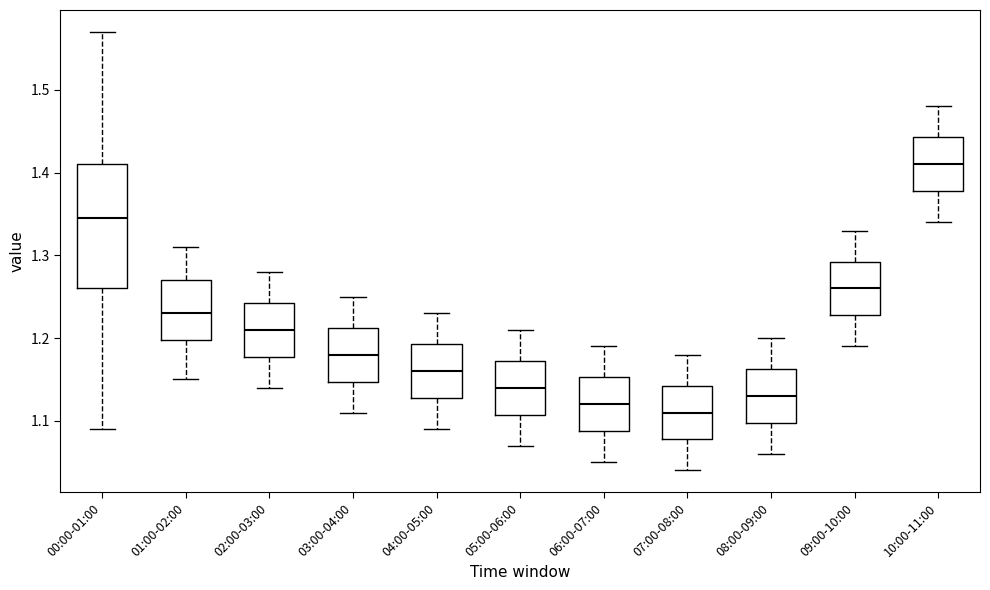

Reading left to right, transcribe this box plot: for each box, give where its median line is, the range the box spans, and where its two whiskers end, as read against the y-axis. The values are not printed on the chart, so give them approximately, as read against the axis.

00:00-01:00: median 1.35, box 1.26 to 1.41, whiskers 1.09 to 1.57
01:00-02:00: median 1.23, box 1.20 to 1.27, whiskers 1.15 to 1.31
02:00-03:00: median 1.21, box 1.18 to 1.24, whiskers 1.14 to 1.28
03:00-04:00: median 1.18, box 1.15 to 1.21, whiskers 1.11 to 1.25
04:00-05:00: median 1.16, box 1.13 to 1.19, whiskers 1.09 to 1.23
05:00-06:00: median 1.14, box 1.11 to 1.17, whiskers 1.07 to 1.21
06:00-07:00: median 1.12, box 1.09 to 1.15, whiskers 1.05 to 1.19
07:00-08:00: median 1.11, box 1.08 to 1.14, whiskers 1.04 to 1.18
08:00-09:00: median 1.13, box 1.10 to 1.16, whiskers 1.06 to 1.20
09:00-10:00: median 1.26, box 1.23 to 1.29, whiskers 1.19 to 1.33
10:00-11:00: median 1.41, box 1.38 to 1.44, whiskers 1.34 to 1.48